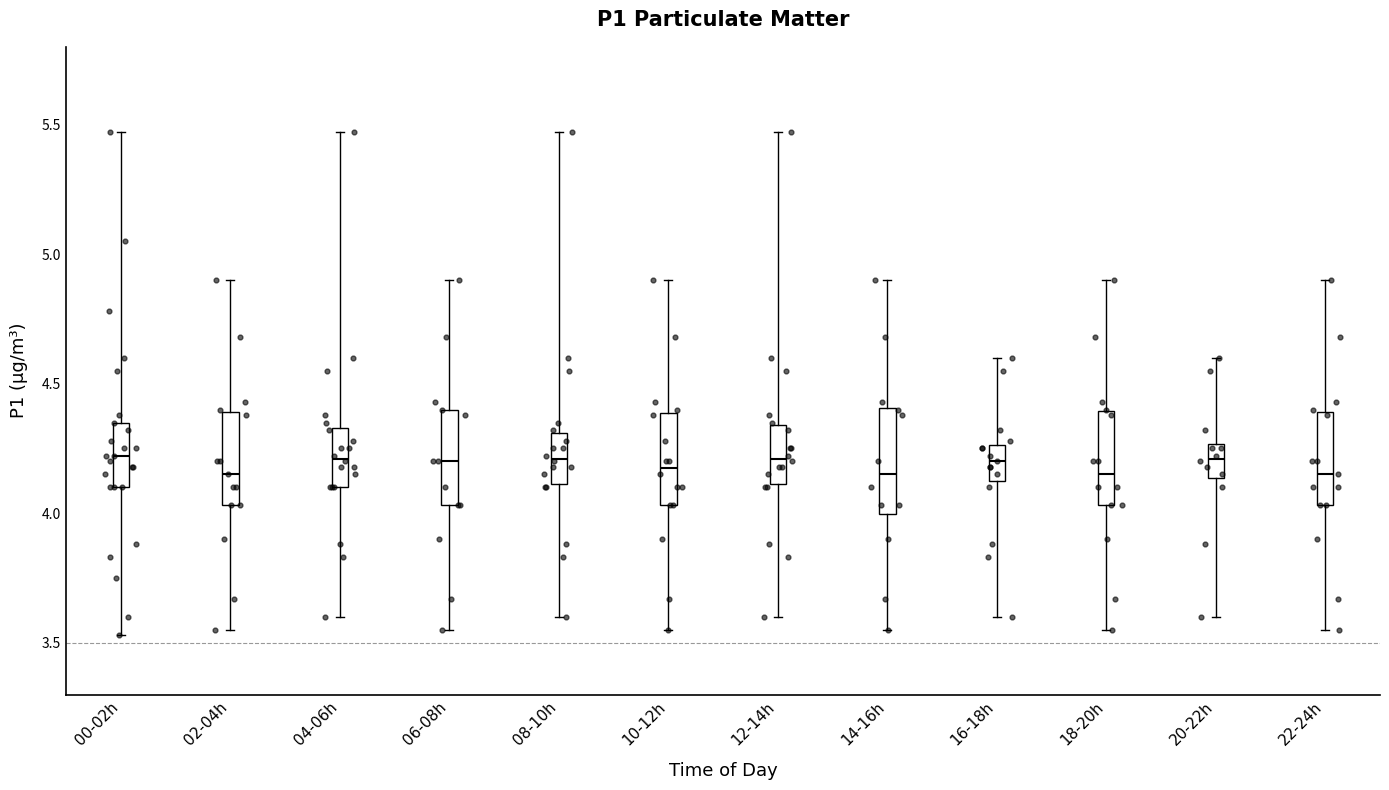

Reading left to right, transcribe this box plot: for each box, give where its median line is, the range the box spans, and where its two whiskers end, as read against the y-axis. The values are not printed on the chart, so give them approximately, as read against the axis.

00-02h: median 4.20, box 4.10 to 4.35, whiskers 3.55 to 5.45
02-04h: median 4.15, box 4.05 to 4.40, whiskers 3.55 to 4.90
04-06h: median 4.20, box 4.10 to 4.35, whiskers 3.60 to 5.45
06-08h: median 4.20, box 4.05 to 4.40, whiskers 3.55 to 4.90
08-10h: median 4.20, box 4.10 to 4.30, whiskers 3.60 to 5.45
10-12h: median 4.20, box 4.05 to 4.40, whiskers 3.55 to 4.90
12-14h: median 4.20, box 4.10 to 4.35, whiskers 3.60 to 5.45
14-16h: median 4.15, box 4.00 to 4.40, whiskers 3.55 to 4.90
16-18h: median 4.20, box 4.15 to 4.25, whiskers 3.60 to 4.60
18-20h: median 4.15, box 4.05 to 4.40, whiskers 3.55 to 4.90
20-22h: median 4.20, box 4.15 to 4.25, whiskers 3.60 to 4.60
22-24h: median 4.15, box 4.05 to 4.40, whiskers 3.55 to 4.90